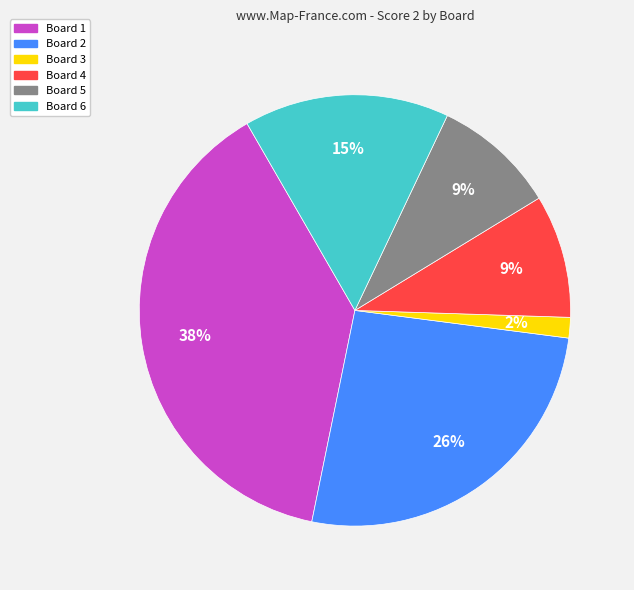

To the nearest percent, what is the average slice percentage?

17%